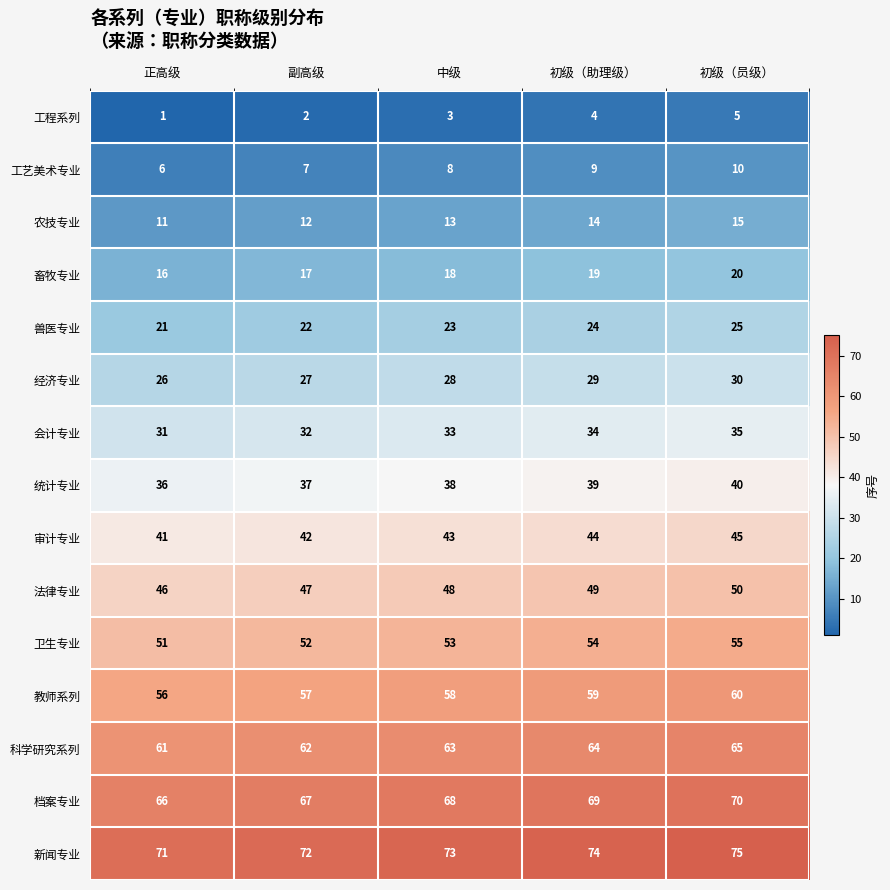

Is it true that 农技专业 equals 15 at 初级（员级）?

True